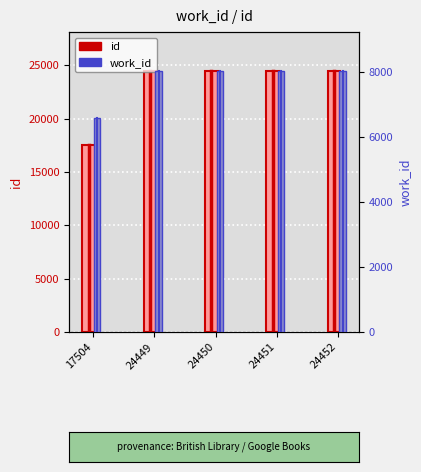

Reading left to right, list all the values displayed in this chart.

id: 17504=17504	24449=24449	24450=24450	24451=24451	24452=24452
work_id: 17504=6598	24449=8025	24450=8025	24451=8025	24452=8025